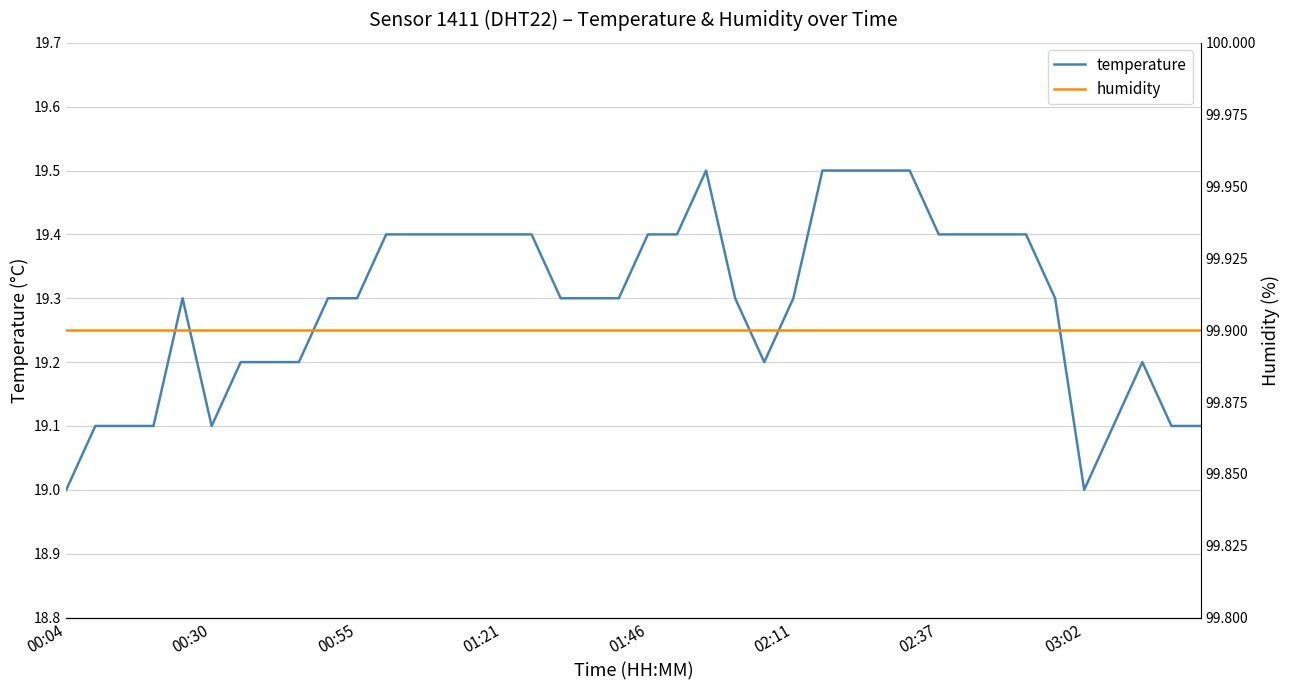

True or false: humidity has a value of 99.9 at 34.

True